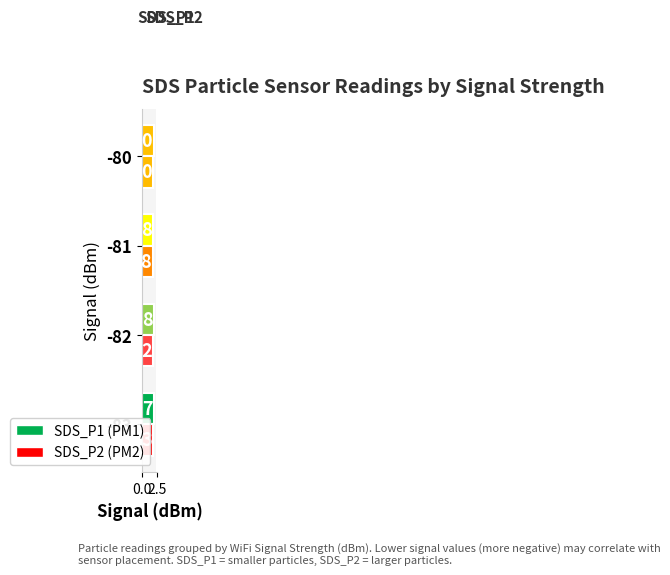

What is the total value across all series at -80?

3.7